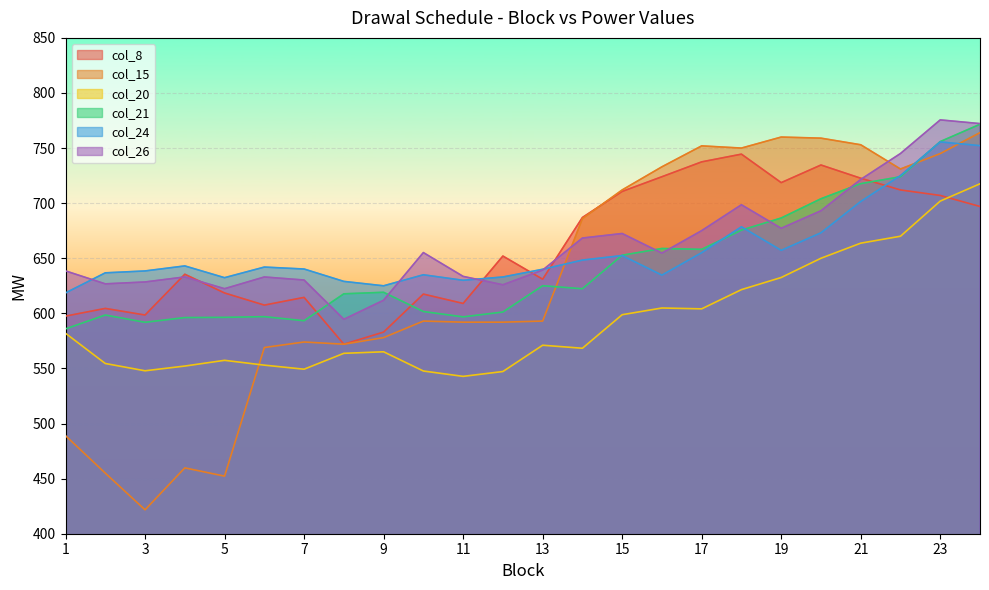

What is the difference between the highest and lowest values at 8?

65.3